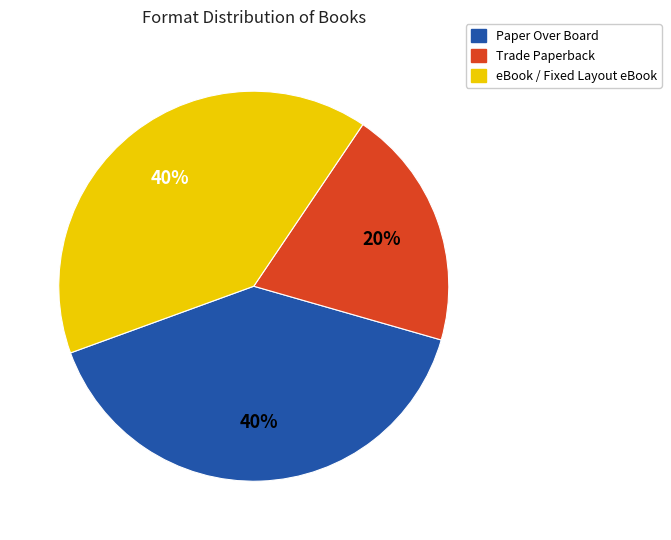

Is Trade Paperback the majority of the pie?

No